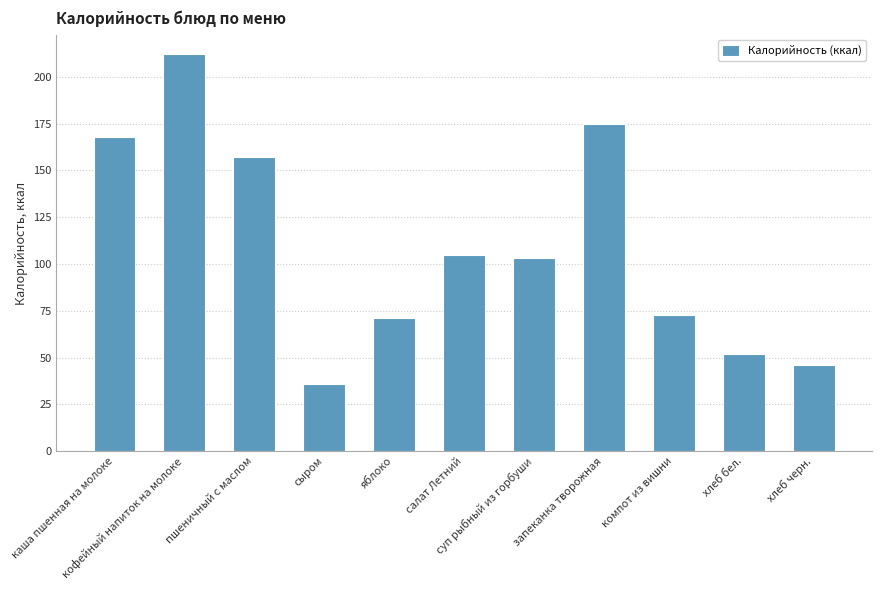

Reading left to right, list all the values displayed in this chart.

каша пшенная на молоке=168	кофейный напиток на молоке=212	пшеничный с маслом=157	сыром=36	яблоко=71	салат Летний=105	суп рыбный из горбуши=103	запеканка творожная=175	компот из вишни=73	хлеб бел.=52	хлеб черн.=46